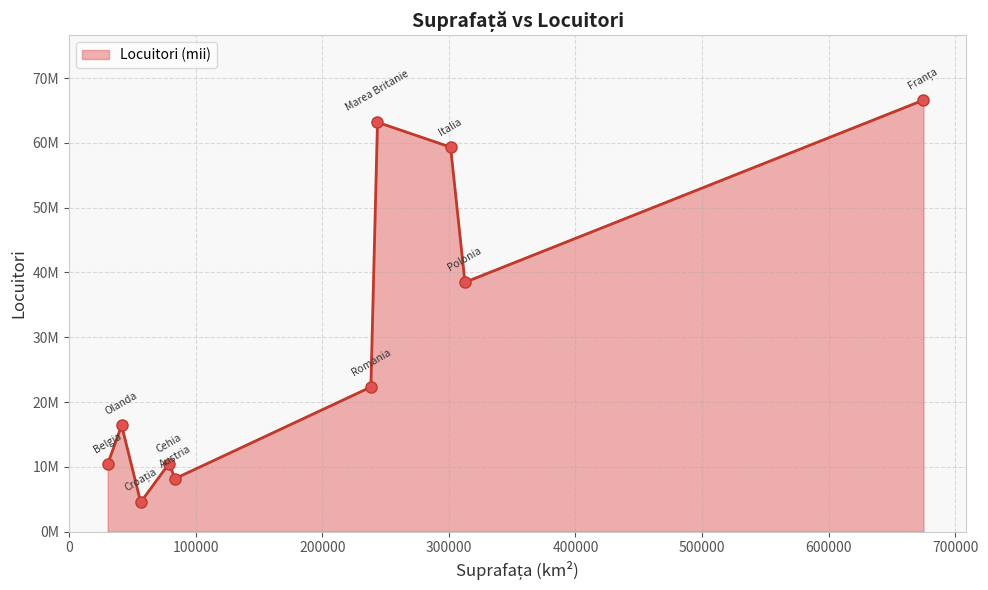

Is this an area chart (filled region under the line)?

Yes